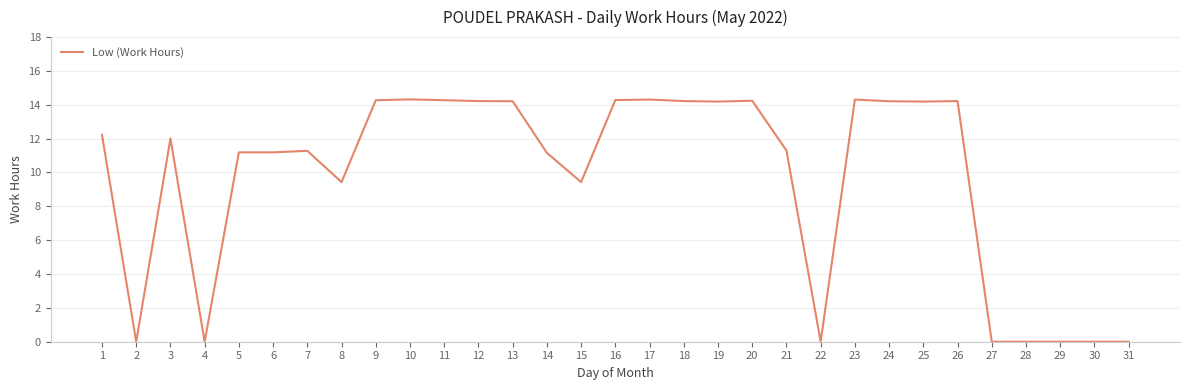

True or false: the data shows 0.0 at 29.

True